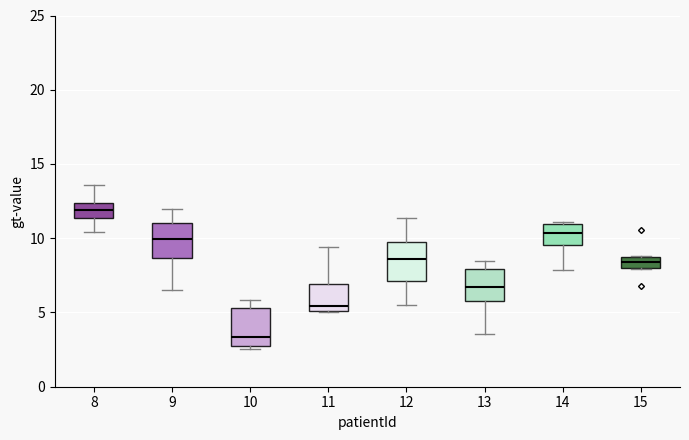

Which box has the lowest median line?

10